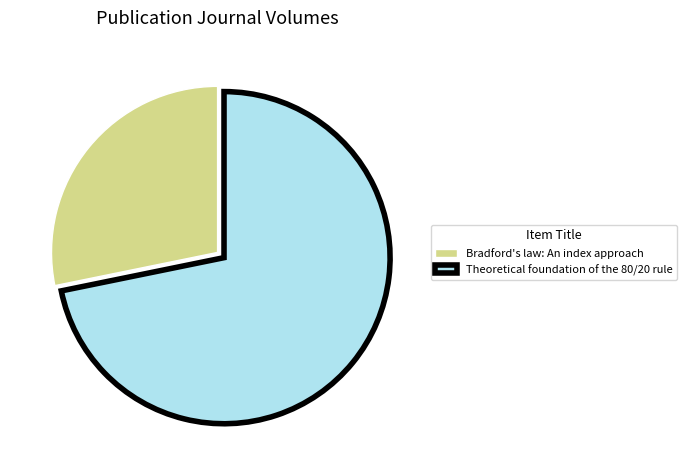

Rank the categories by value from highest to lowest.

Theoretical foundation of the 80/20 rule, Bradford's law: An index approach